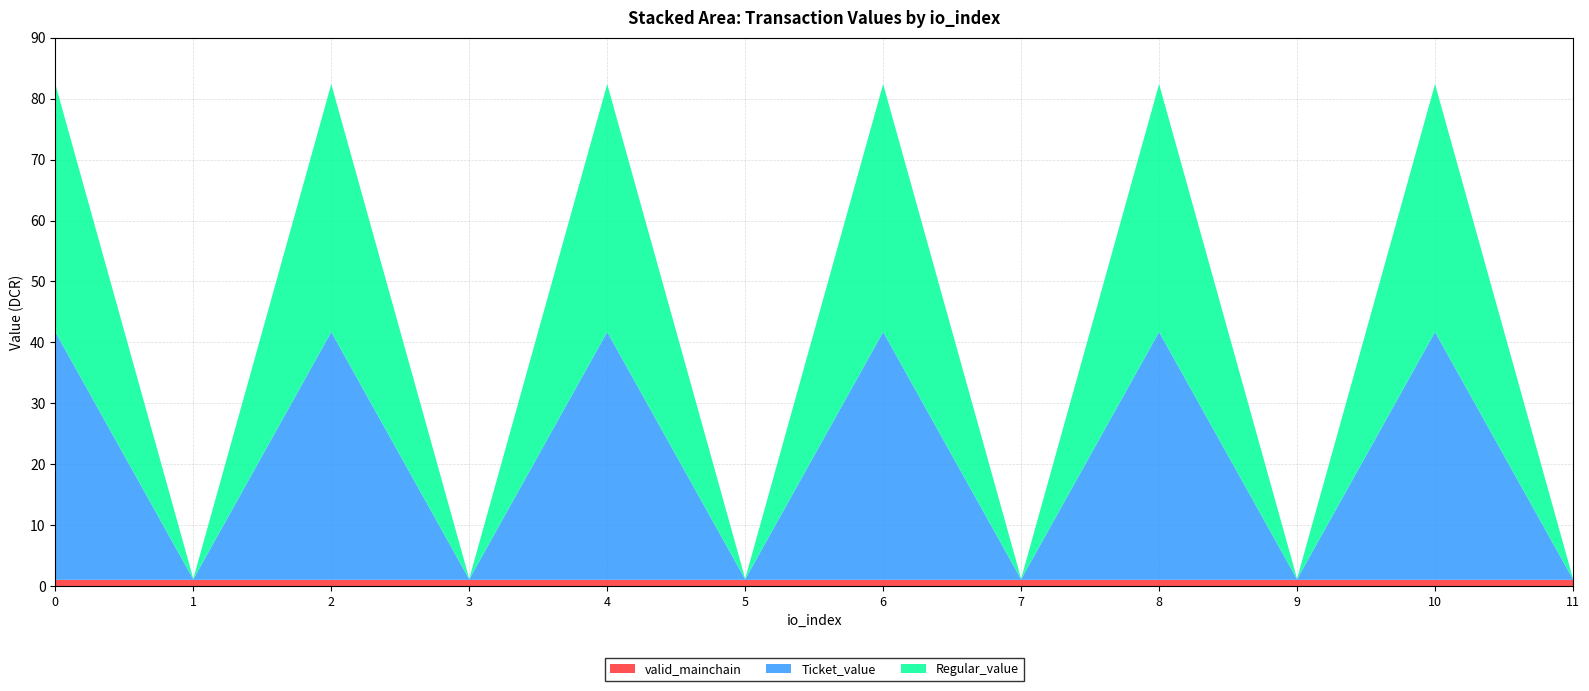

Reading left to right, list all the values displayed in this chart.

Ticket_value: 40.7	0.1	40.7	0.1	40.7	0.1	40.7	0.1	40.7	0.1	40.7	0.1
Regular_value: 40.7	0.1	40.7	0.1	40.7	0.1	40.7	0.1	40.7	0.1	40.7	0.1
valid_mainchain: 1.0	1.0	1.0	1.0	1.0	1.0	1.0	1.0	1.0	1.0	1.0	1.0